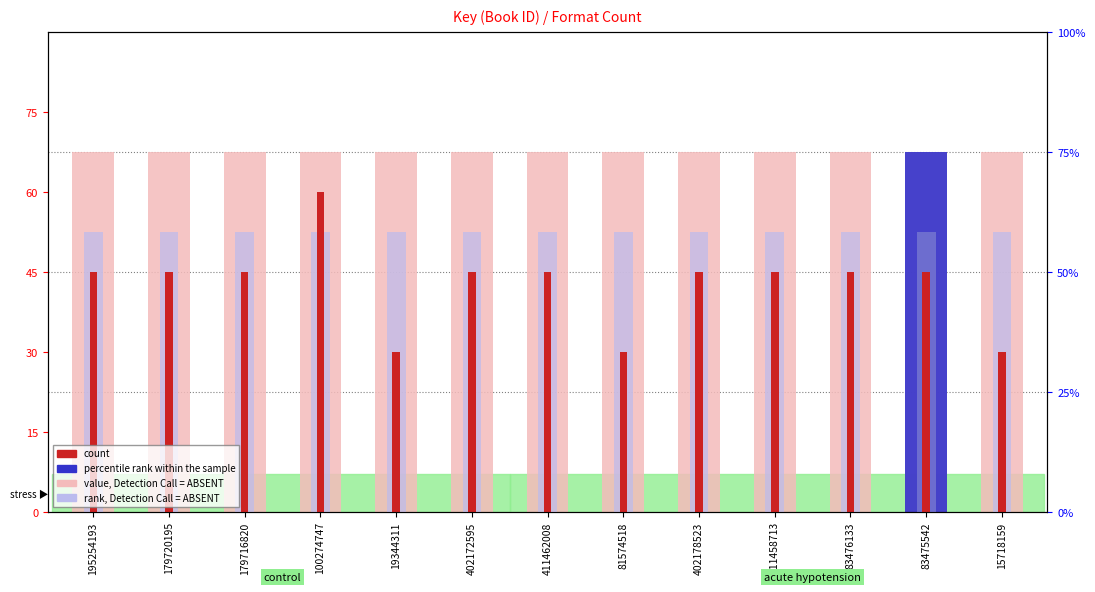

Which category has the lowest value across all series?

19344311